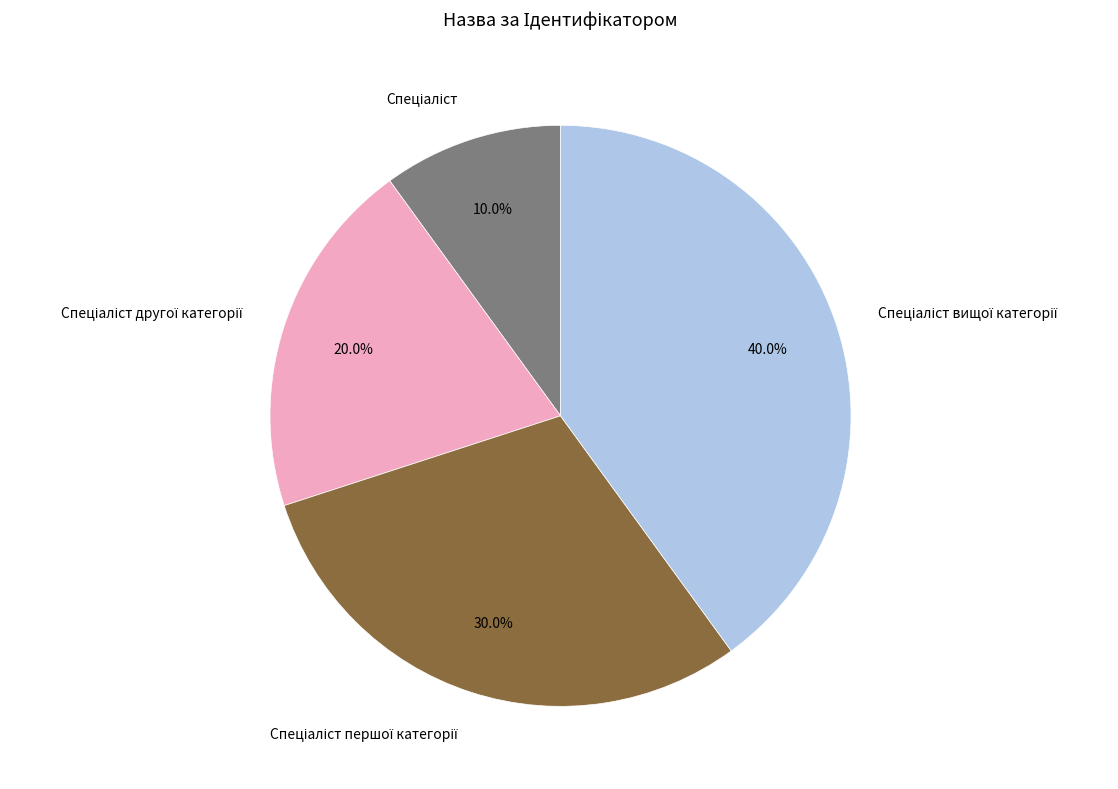

Is there a majority slice in this chart?

No